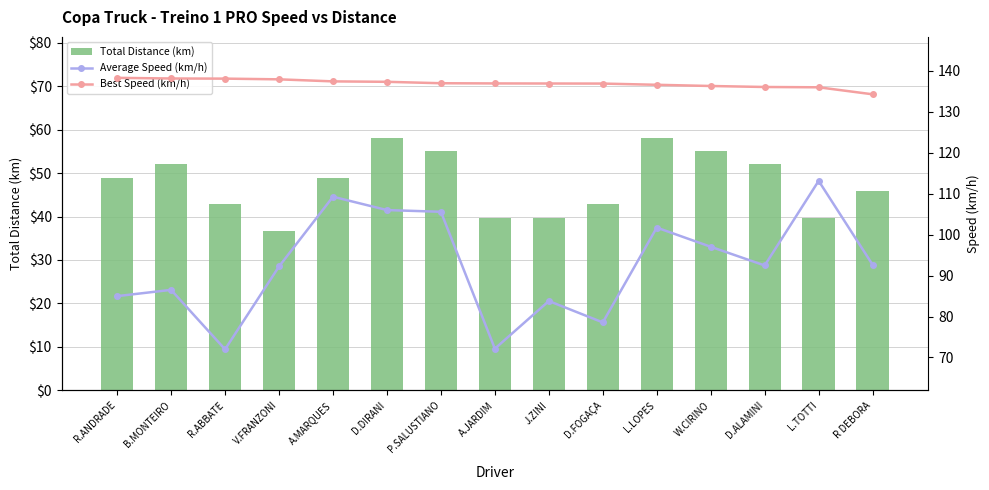

What is the sum of the Average Speed (km/h) values at D.FOGAÇA and L.TOTTI?

191.7